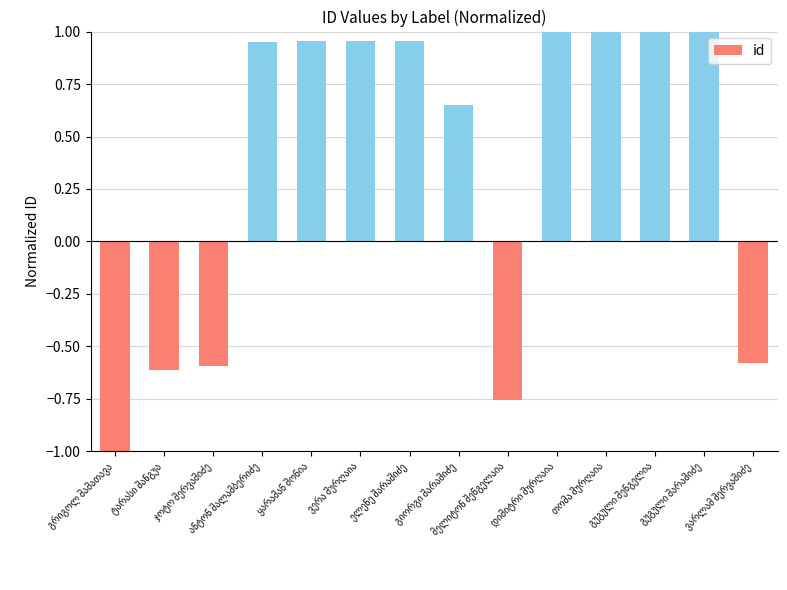

What is the difference between the maximum and second lowest values?

1.8